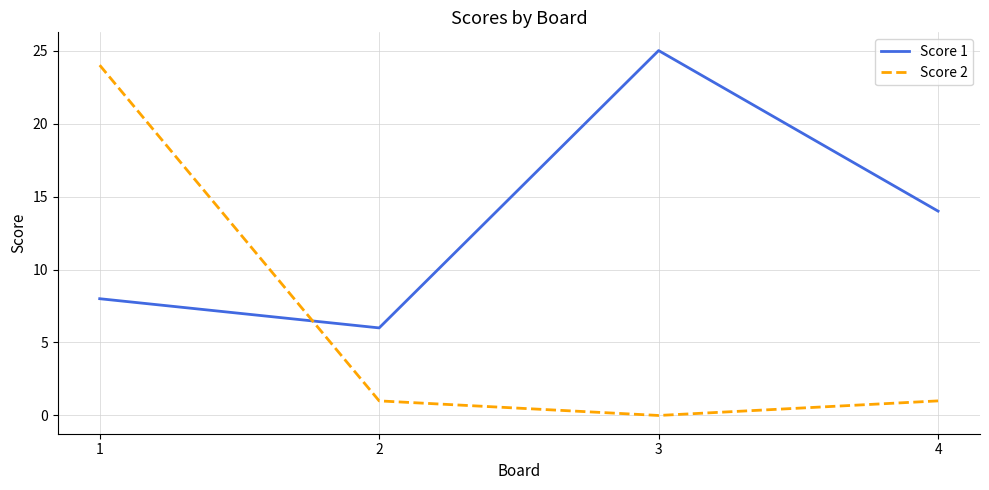

True or false: Score 2 and Score 1 intersect in this chart.

True